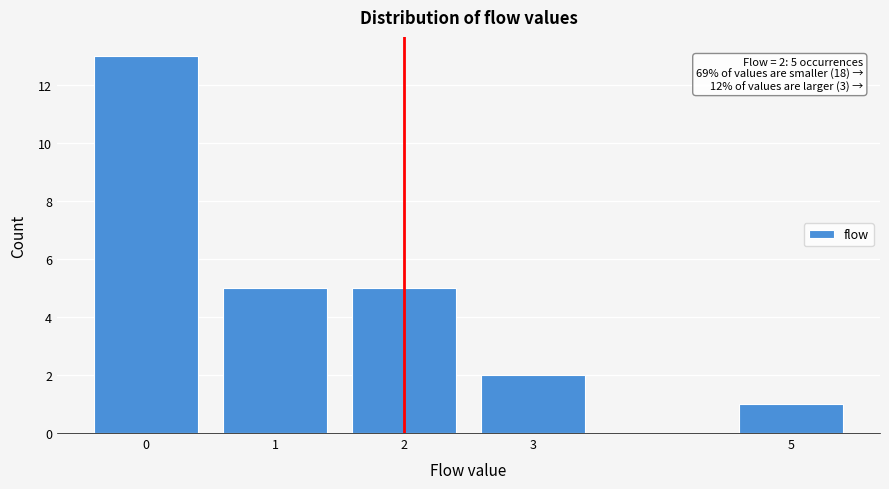

Reading left to right, list all the values displayed in this chart.

0=13	1=5	2=5	3=2	5=1